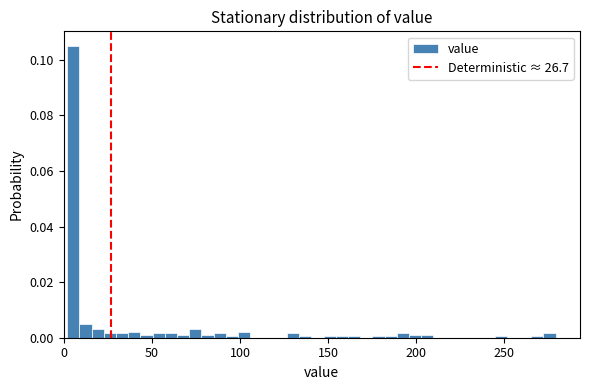

Read against the x-axis, roughly where is the centre of the tallest bar?

5